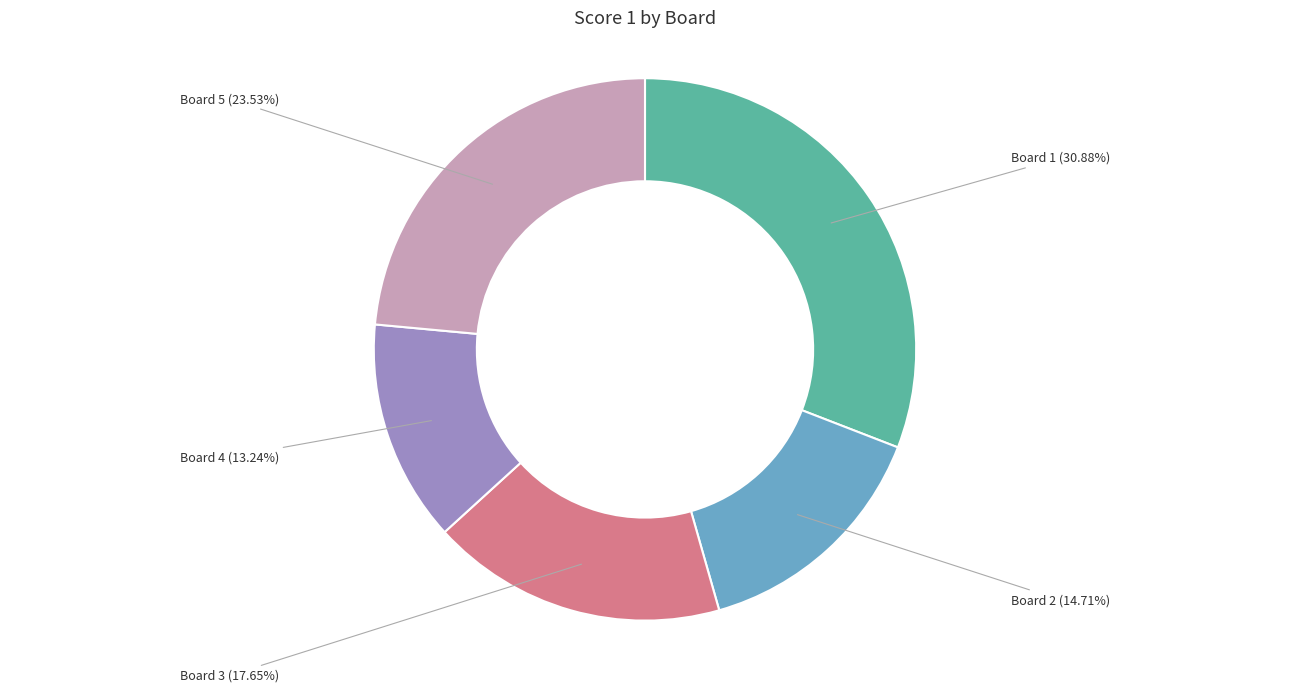

Does any single category account for the majority?

No